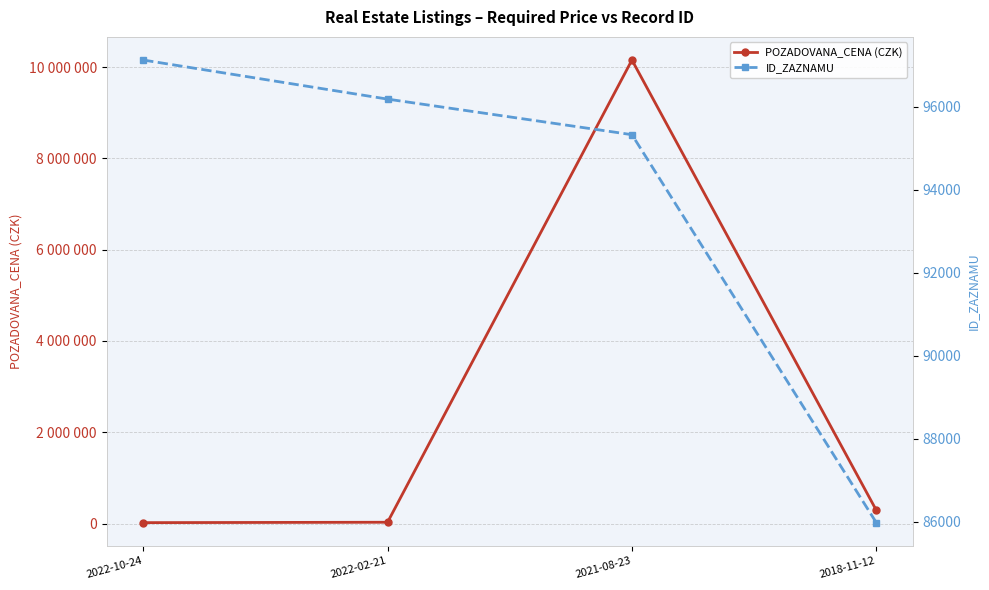

Is the value of ID_ZAZNAMU at 2021-08-23 greater than the value of POZADOVANA_CENA (CZK) at 2022-10-24?

Yes